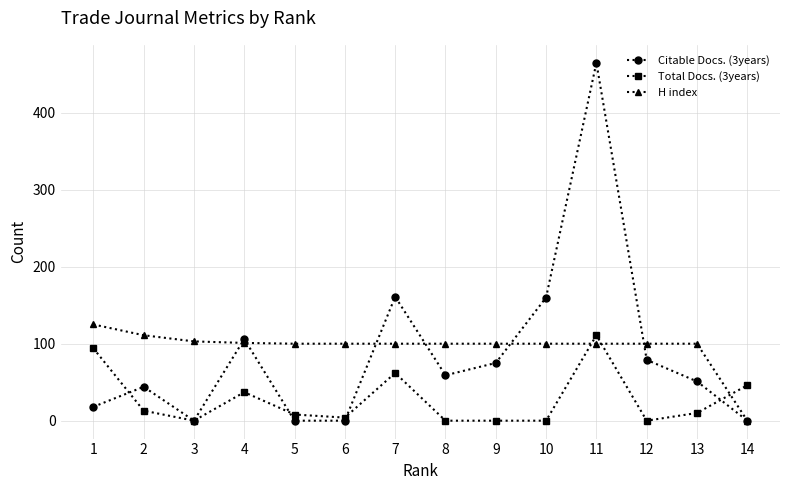

At which label does Total Docs. (3years) first exceed 10?

1